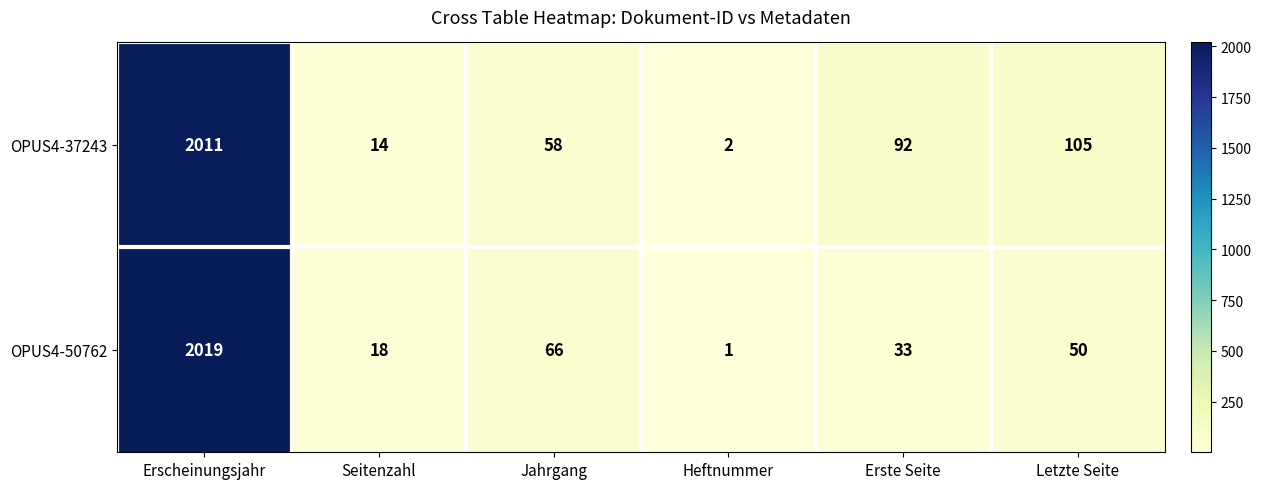

What is the difference between the OPUS4-50762 values at Erste Seite and Seitenzahl?

15